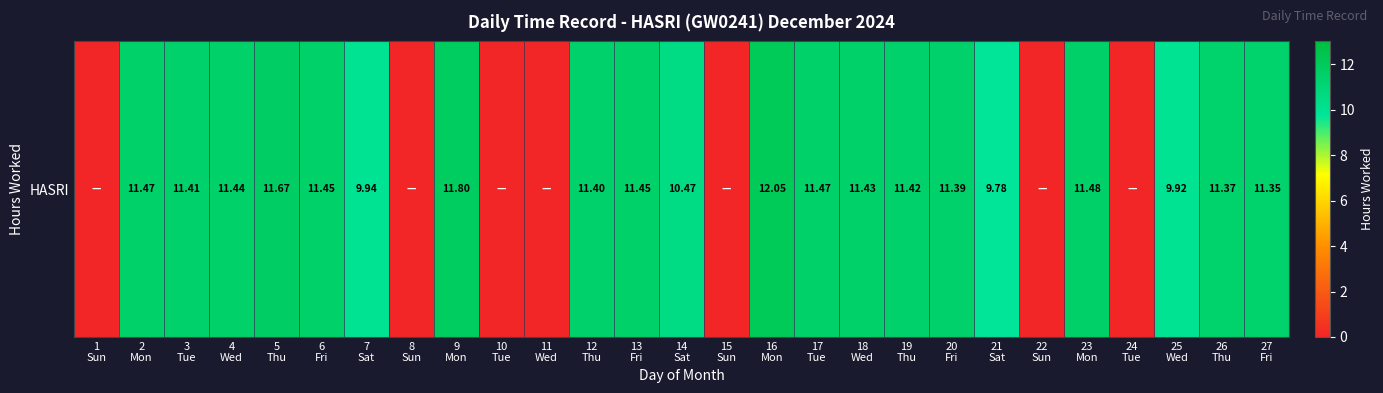

Which label corresponds to the smallest value in the chart?

1
Sun